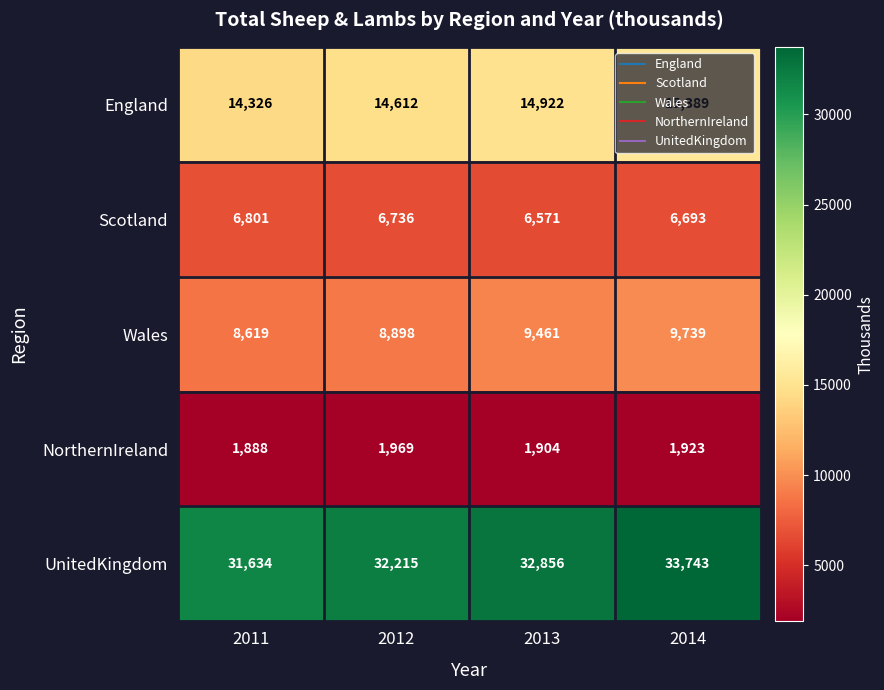

What is the difference between the Scotland values at 2013 and 2011?

230